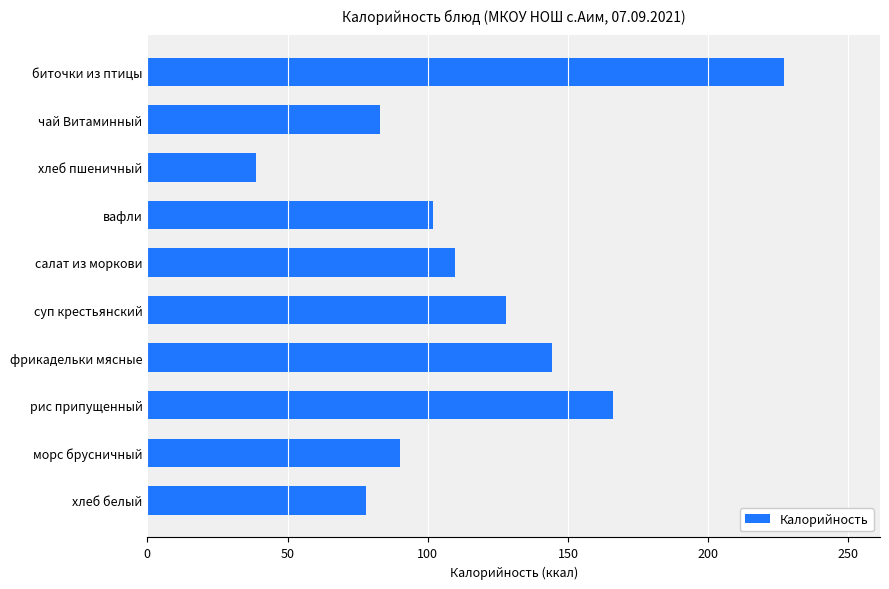

Reading bottom to top, transcribe all the data shown in this chart.

хлеб белый=77.8	морс брусничный=90.0	рис припущенный=166.0	фрикадельки мясные=144.3	суп крестьянский=128.0	салат из моркови=109.6	вафли=101.9	хлеб пшеничный=38.9	чай Витаминный=82.9	биточки из птицы=227.2